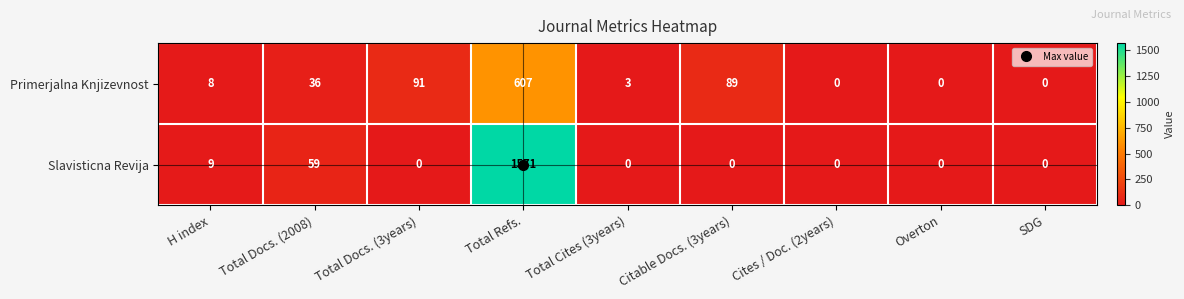

Which series has the largest total across all categories?

Slavisticna Revija